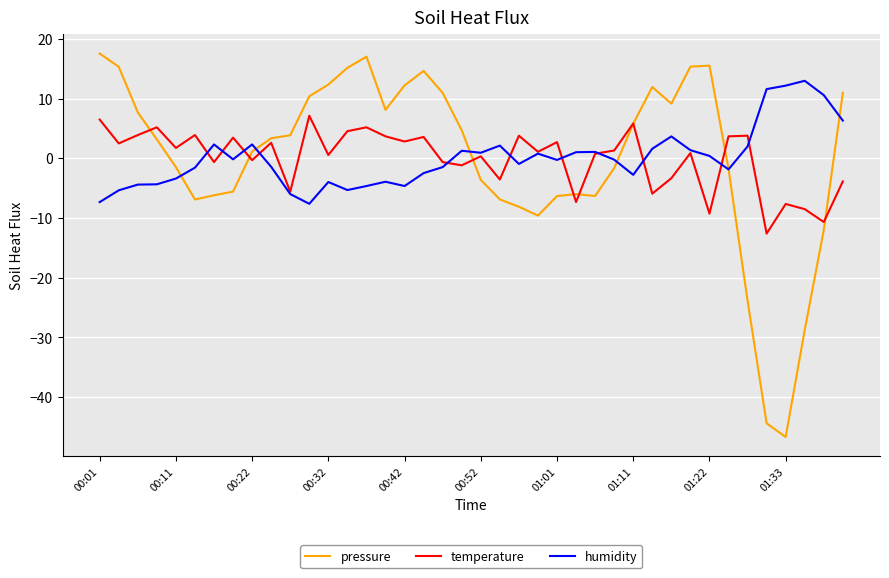

How many values in temperature are above zero?

25